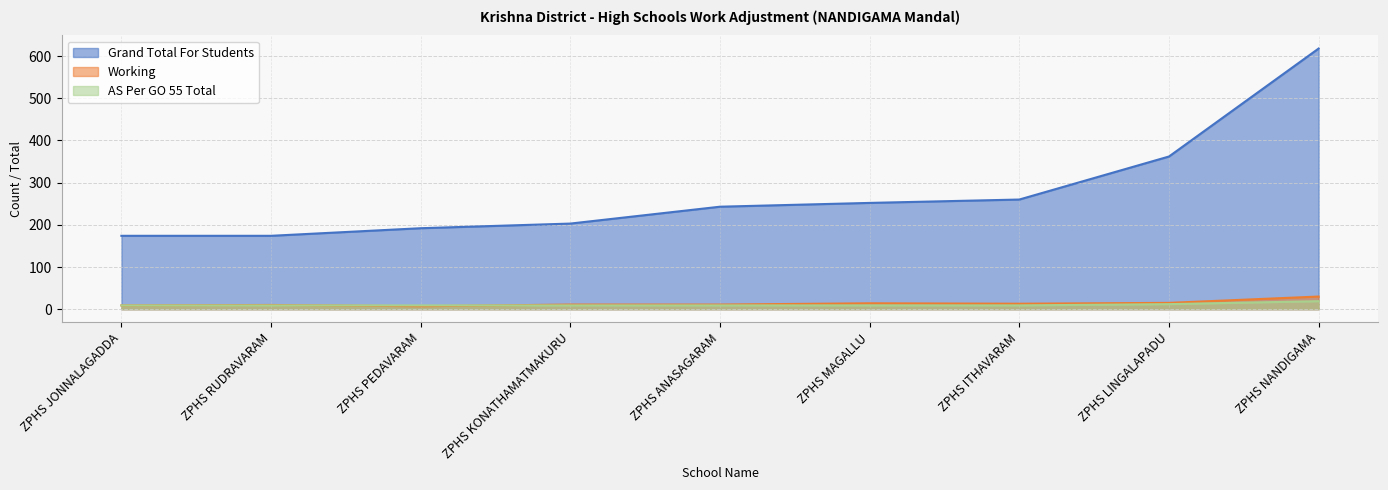

Read the AS Per GO 55 Total value at ZPHS ITHAVARAM.

9